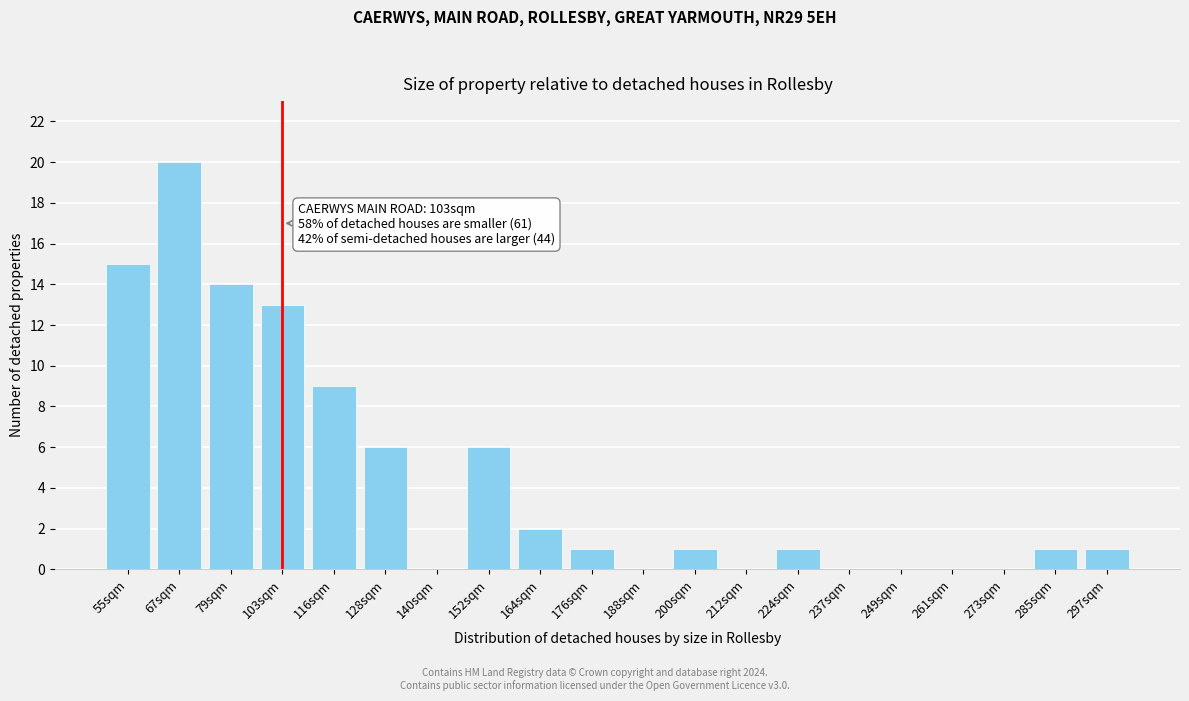

Reading right to left, extract all data points from this chart.

297sqm=1	285sqm=1	273sqm=0	261sqm=0	249sqm=0	237sqm=0	224sqm=1	212sqm=0	200sqm=1	188sqm=0	176sqm=1	164sqm=2	152sqm=6	140sqm=0	128sqm=6	116sqm=9	103sqm=13	79sqm=14	67sqm=20	55sqm=15